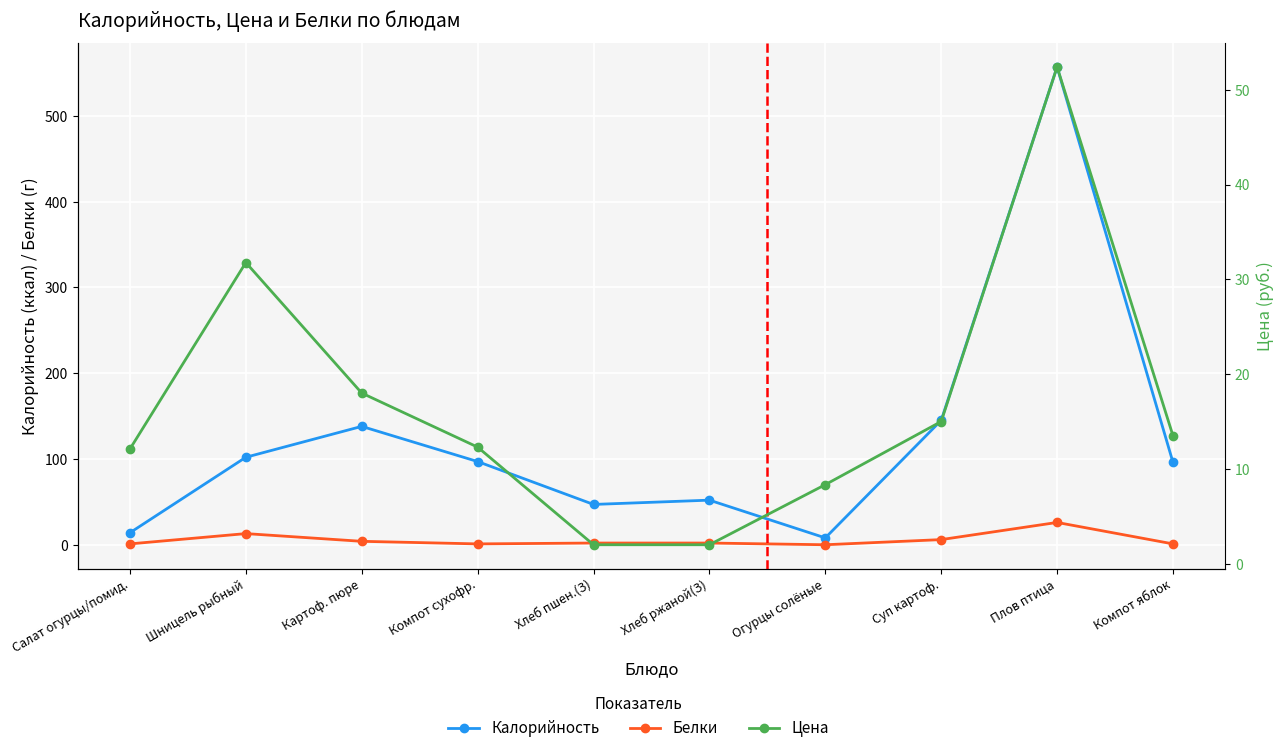

What is the difference between the second highest and minimum values in the Калорийность series?

137.0